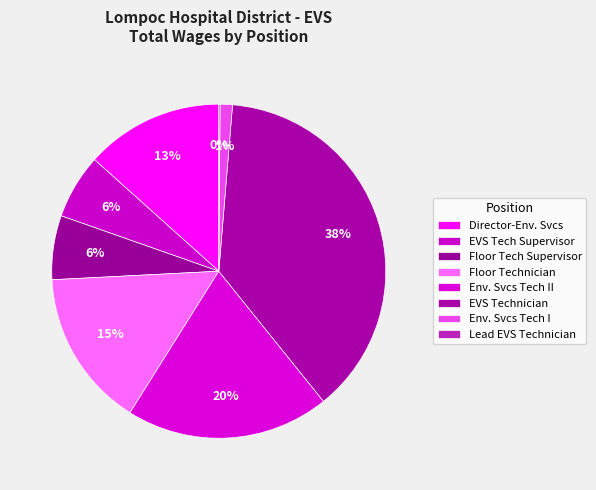

Which slice is the largest?

EVS Technician